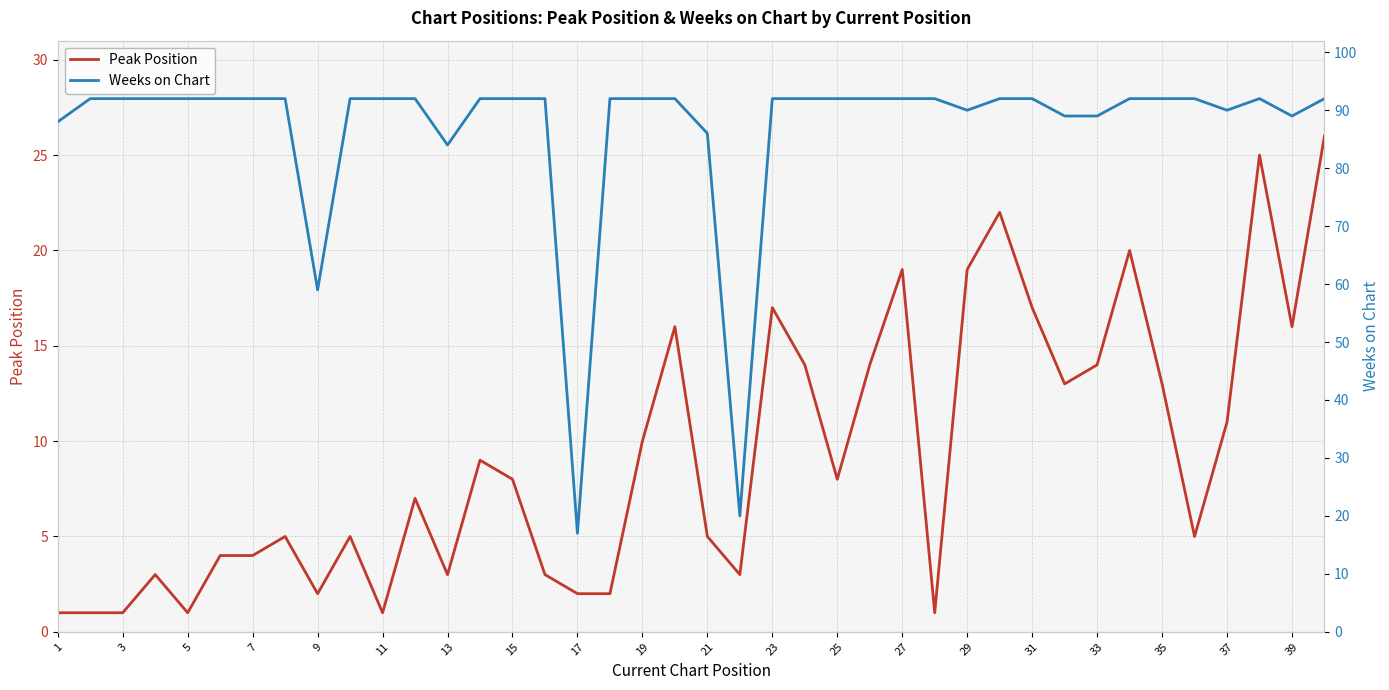

Reading right to left, extract all data points from this chart.

Peak Position: 26	16	25	11	5	13	20	14	13	17	22	19	1	19	14	8	14	17	3	5	16	10	2	2	3	8	9	3	7	1	5	2	5	4	4	1	3	1	1	1
Weeks on Chart: 92	89	92	90	92	92	92	89	89	92	92	90	92	92	92	92	92	92	20	86	92	92	92	17	92	92	92	84	92	92	92	59	92	92	92	92	92	92	92	88